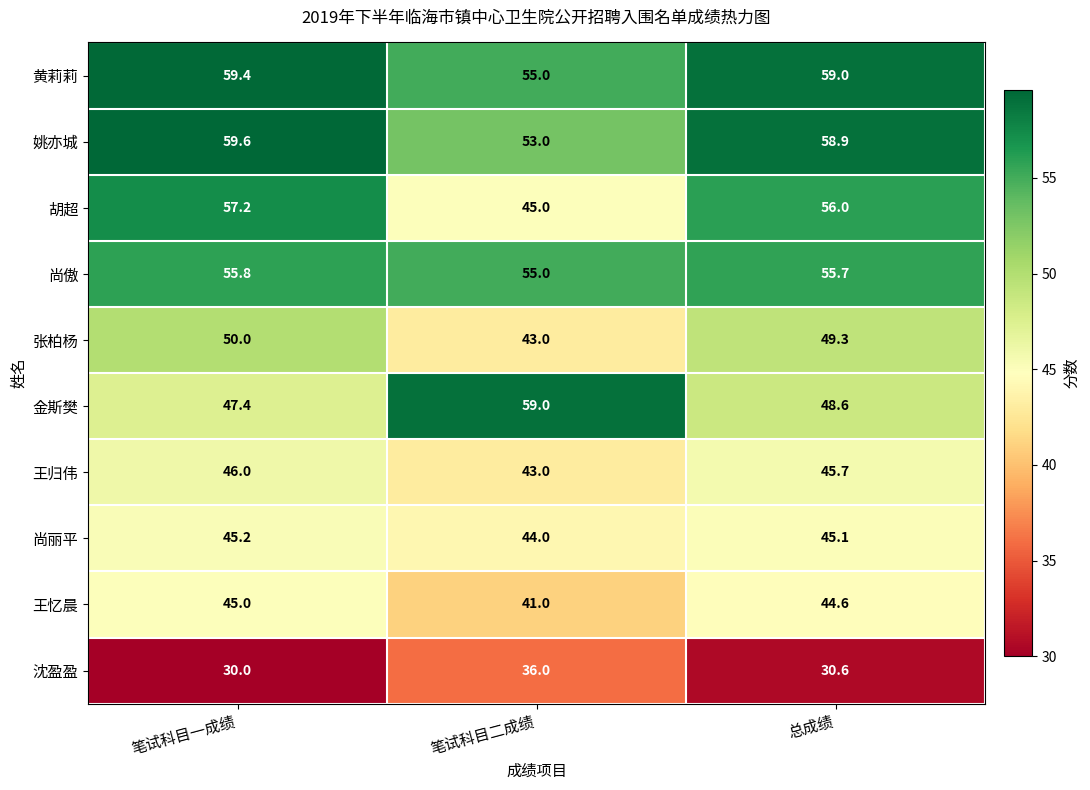

Reading right to left, transcribe all the data shown in this chart.

黄莉莉: 总成绩=59.0	笔试科目二成绩=55.0	笔试科目一成绩=59.4
姚亦城: 总成绩=58.9	笔试科目二成绩=53.0	笔试科目一成绩=59.6
胡超: 总成绩=56.0	笔试科目二成绩=45.0	笔试科目一成绩=57.2
尚傲: 总成绩=55.7	笔试科目二成绩=55.0	笔试科目一成绩=55.8
张柏杨: 总成绩=49.3	笔试科目二成绩=43.0	笔试科目一成绩=50.0
金斯樊: 总成绩=48.6	笔试科目二成绩=59.0	笔试科目一成绩=47.4
王归伟: 总成绩=45.7	笔试科目二成绩=43.0	笔试科目一成绩=46.0
尚丽平: 总成绩=45.1	笔试科目二成绩=44.0	笔试科目一成绩=45.2
王忆晨: 总成绩=44.6	笔试科目二成绩=41.0	笔试科目一成绩=45.0
沈盈盈: 总成绩=30.6	笔试科目二成绩=36.0	笔试科目一成绩=30.0